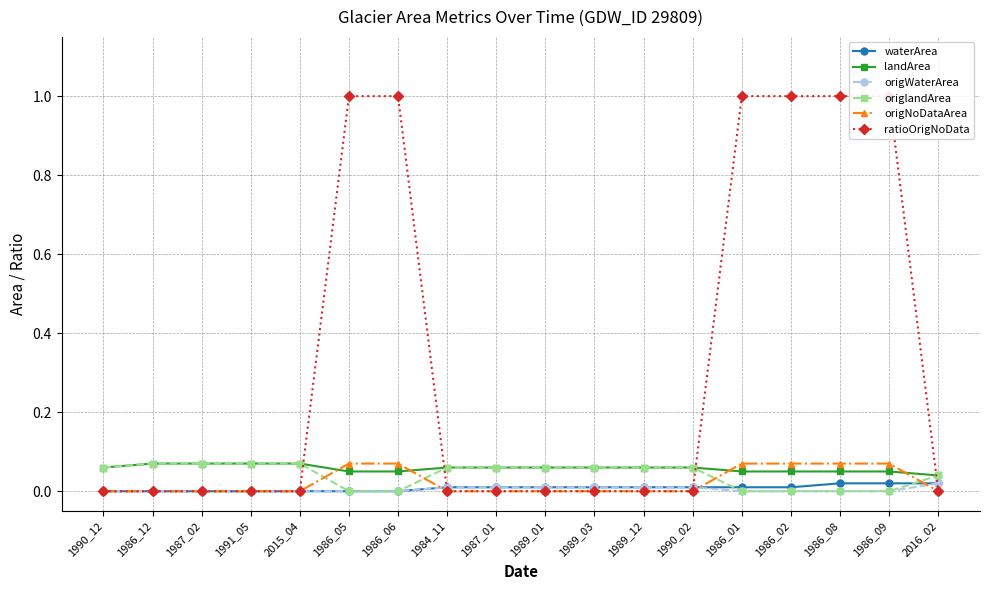

Rank the categories by origNoDataArea value from highest to lowest.

1986_05, 1986_06, 1986_01, 1986_02, 1986_08, 1986_09, 1990_12, 1986_12, 1987_02, 1991_05, 2015_04, 1984_11, 1987_01, 1989_01, 1989_03, 1989_12, 1990_02, 2016_02